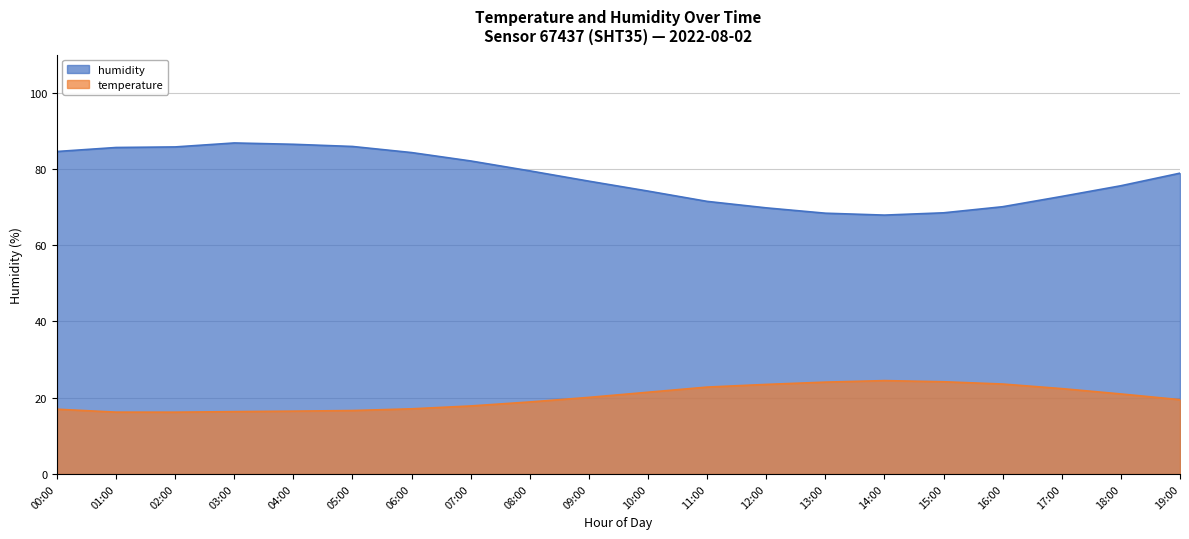

At which label does humidity reach its minimum?

14:00